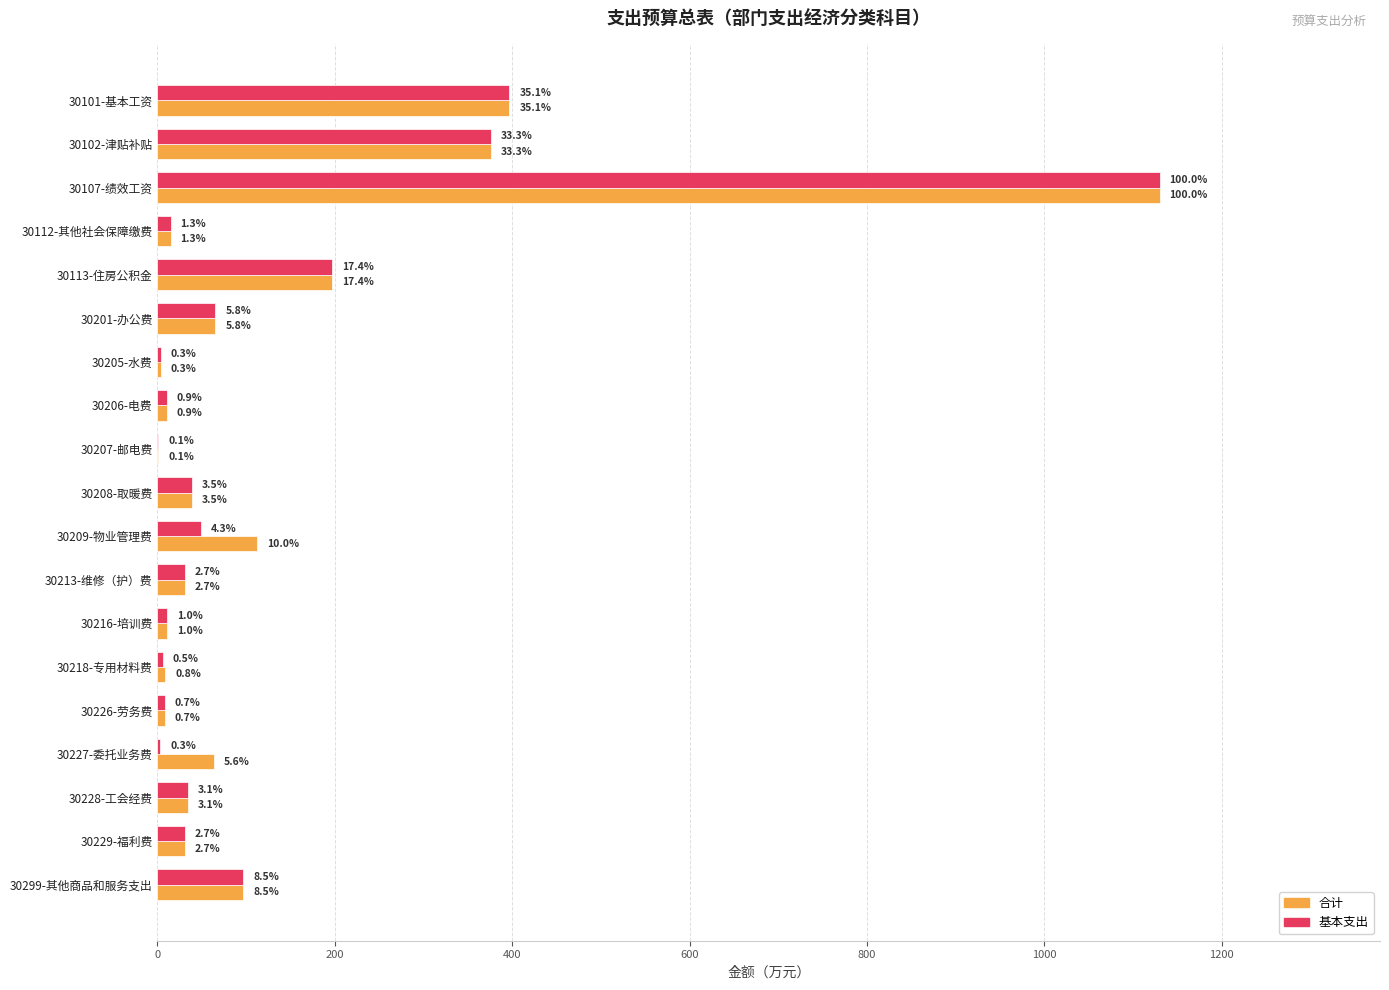

Reading right to left, transcribe all the data shown in this chart.

合计: 96.6	30.7	34.5	63.5	8.1	8.6	10.9	30.9	112.5	39.1	1.0	10.5	3.5	65.1	196.4	14.7	1129.9	376.2	396.7
基本支出: 96.6	30.7	34.5	3.0	8.0	6.0	10.9	30.9	48.8	39.1	1.0	10.5	3.5	65.1	196.4	14.7	1129.9	376.2	396.7